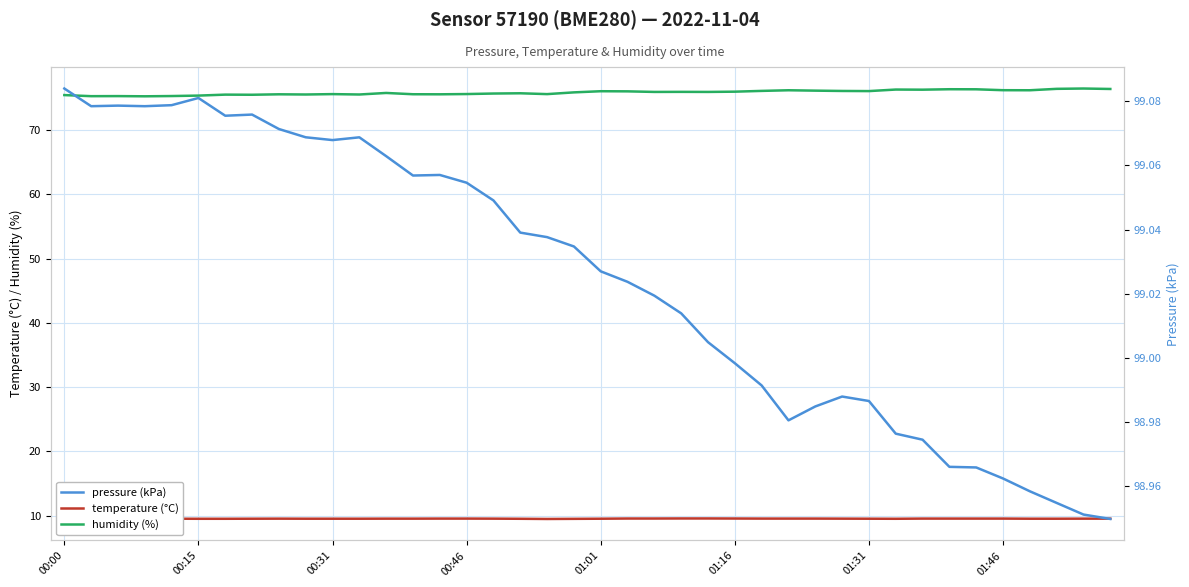

What is the sum of all humidity (%) values?

3033.3